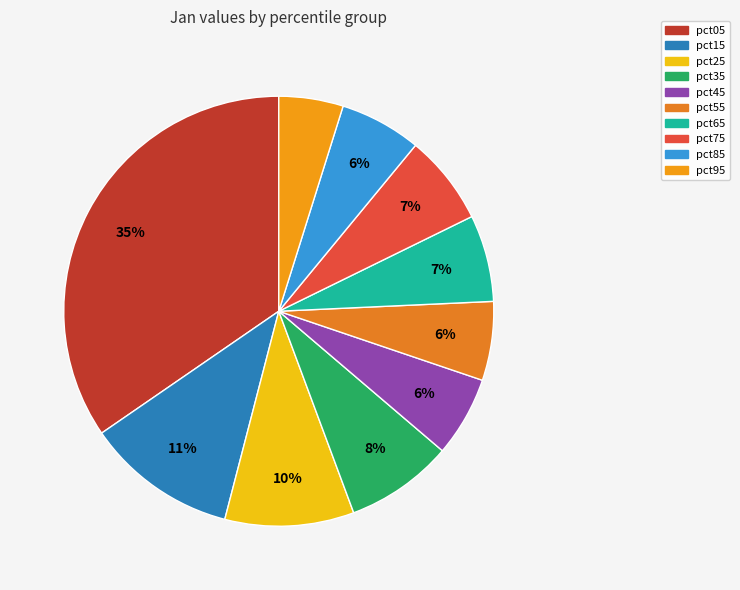

Is it true that pct55 is 1% of the pie?

False